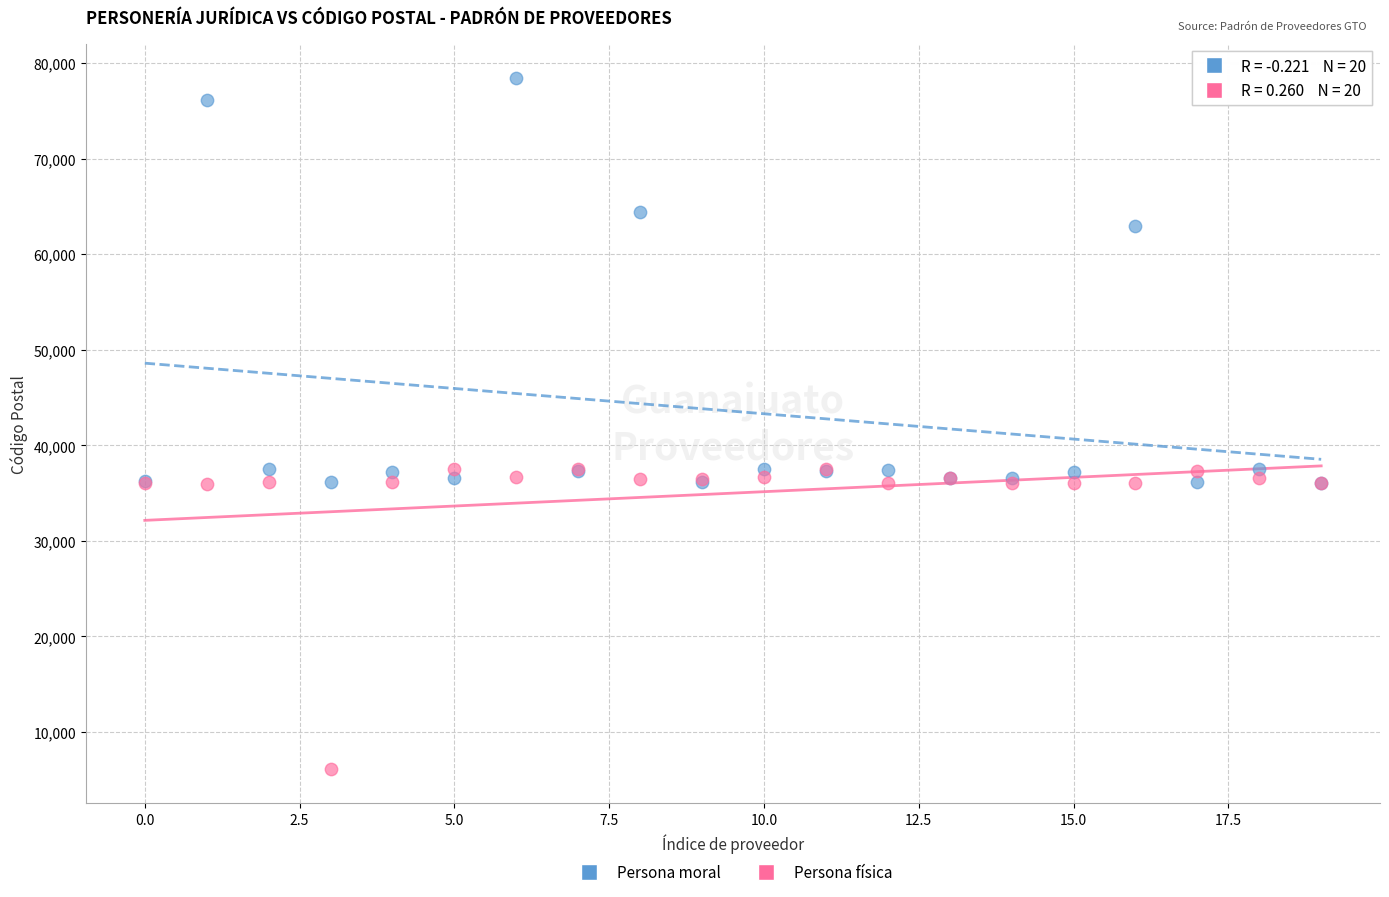

In the Persona moral series, what Y value is closest to 57249?

63000